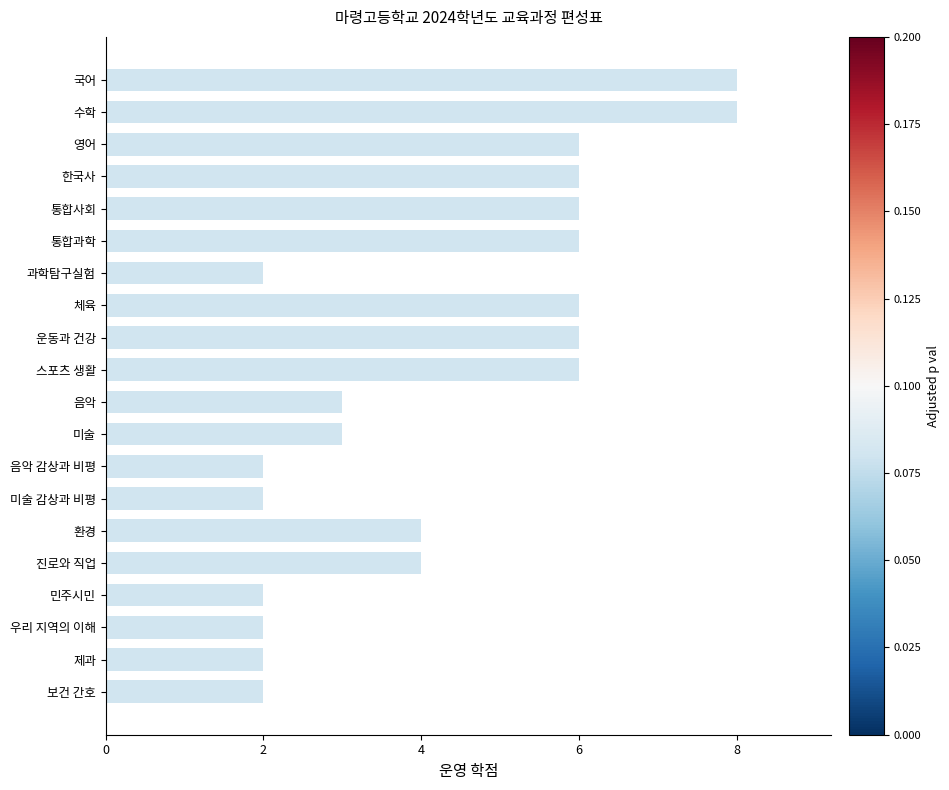

How many values are between 2 and 6?

18